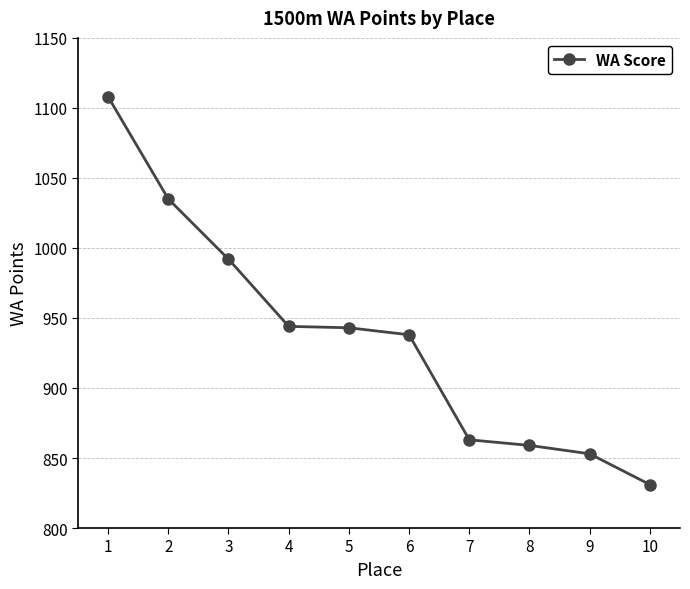

True or false: the data shows 831 at 10.

True